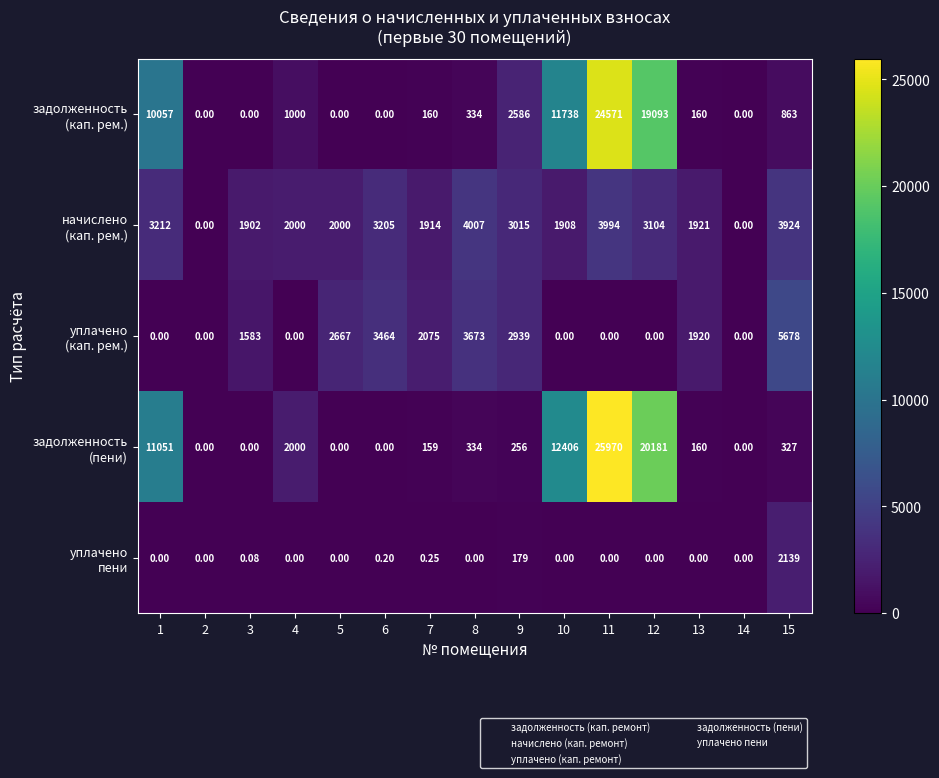

Which series has the largest total across all categories?

задолженность (пени)